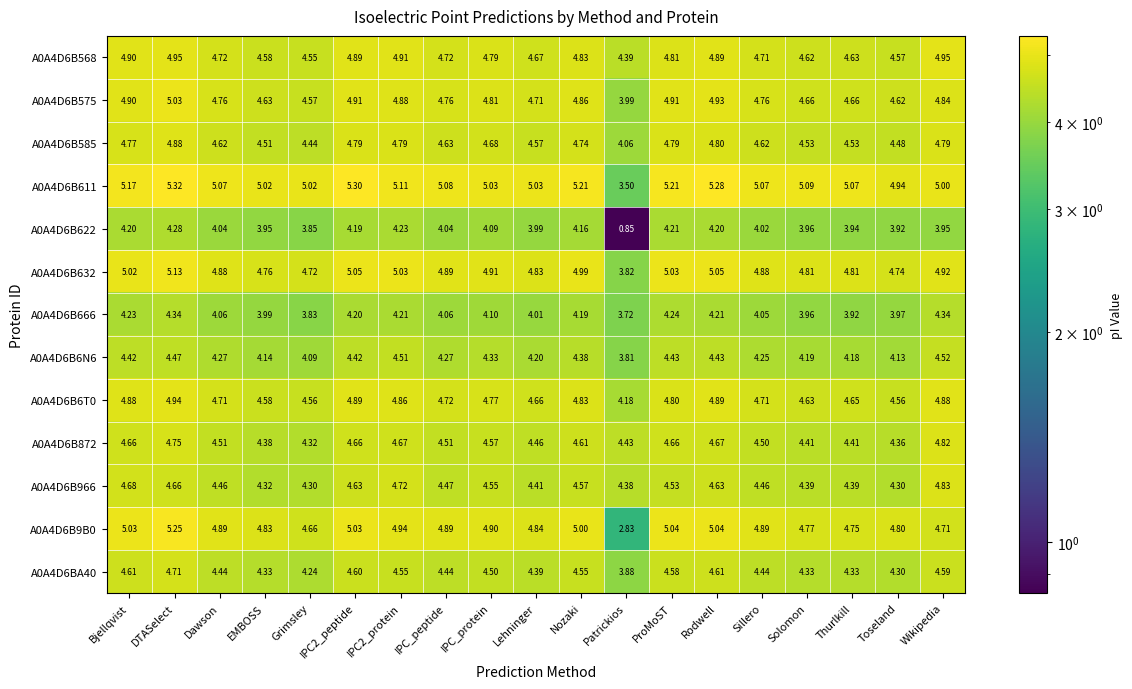

At which label does A0A4D6B575 first exceed 4?

Bjellqvist